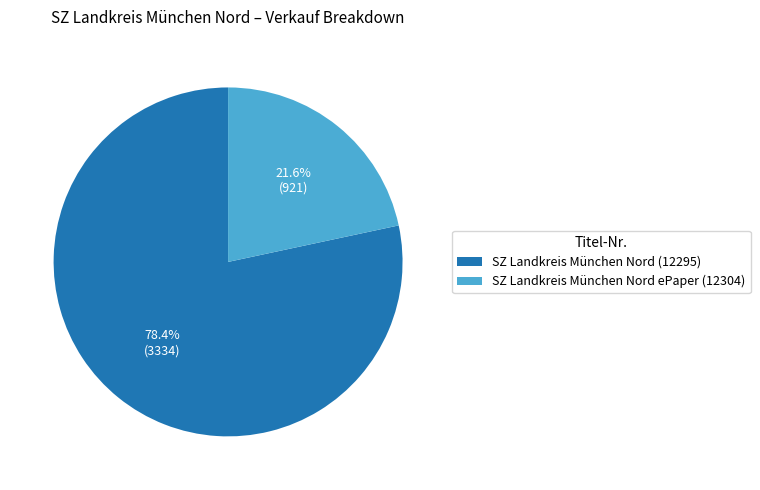

Does SZ Landkreis München Nord (12295) account for over 50% of the chart?

Yes